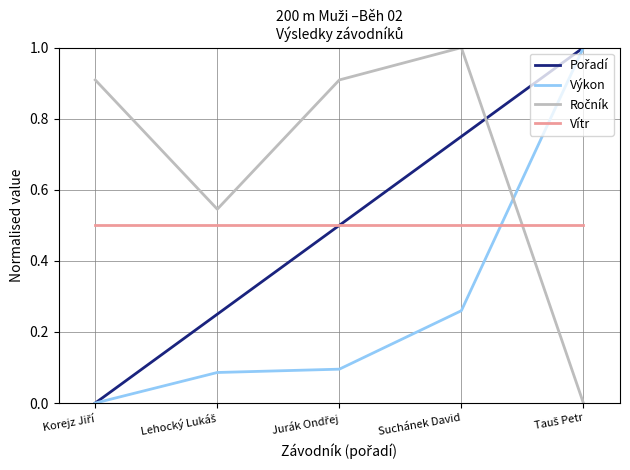

Read the Ročník value at Korejz Jiří.

0.9